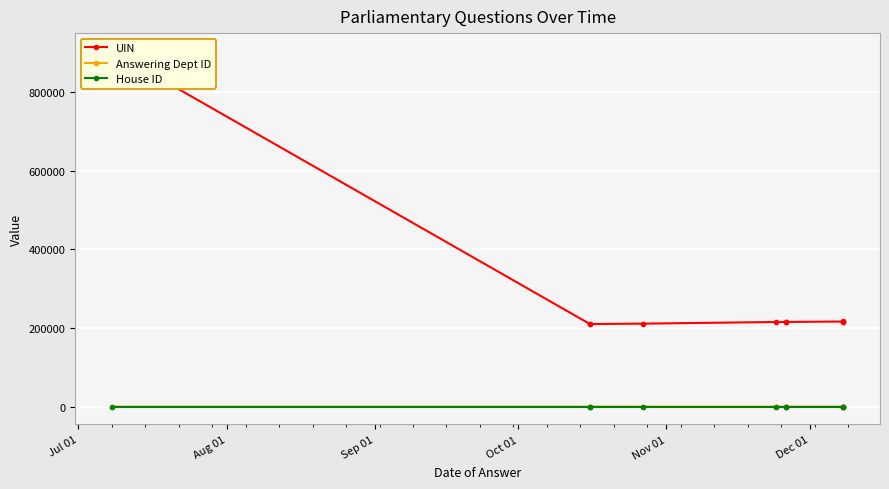

Where is House ID nearest to the value 1?

Jul 01